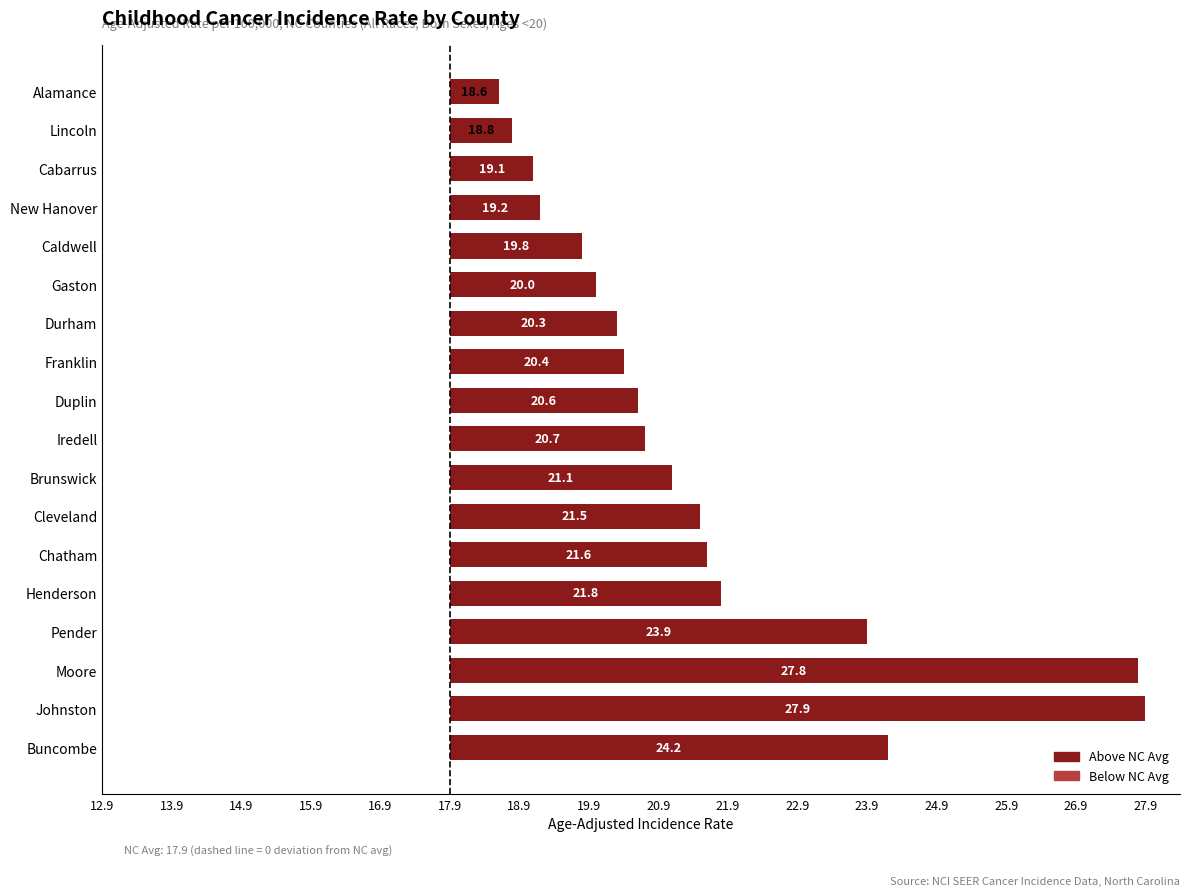

How many values are below 2?

5